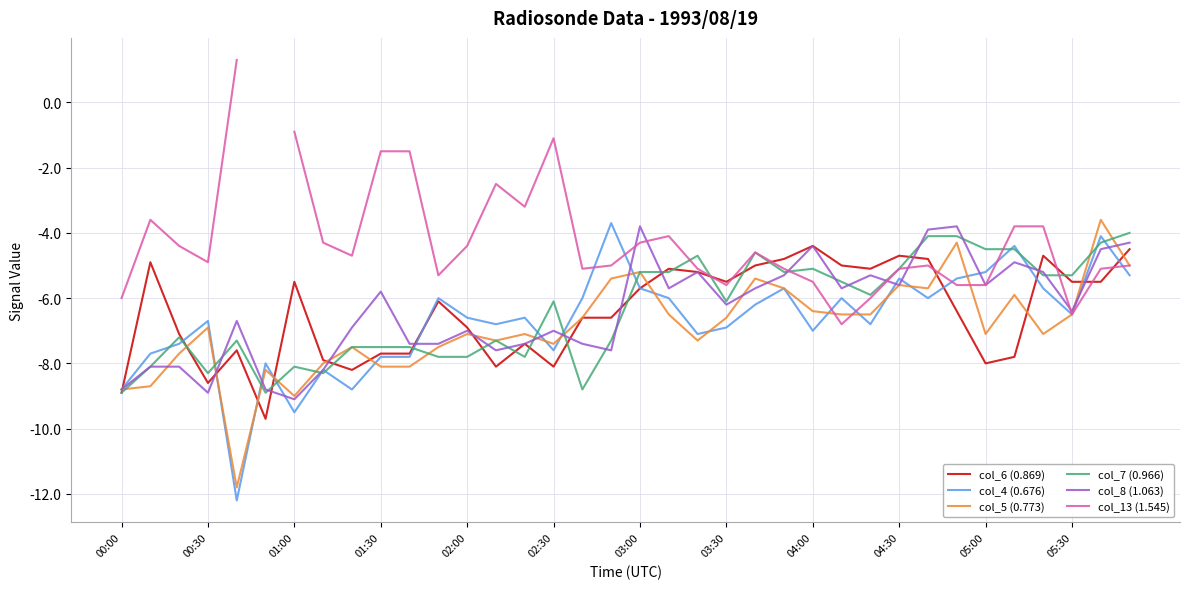

The col_7 (0.966) series shows -2.7 at 02:00. True or false?

False